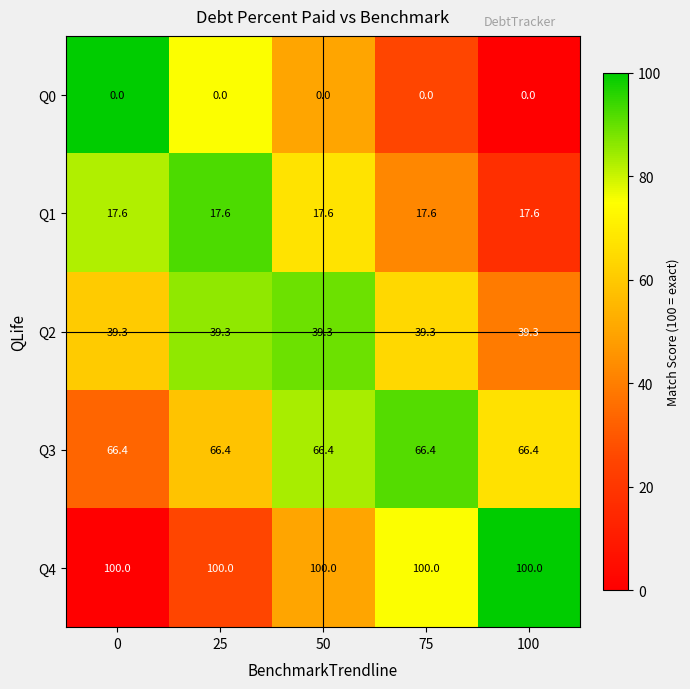

What is the difference between the highest and lowest values at 75?

100.0